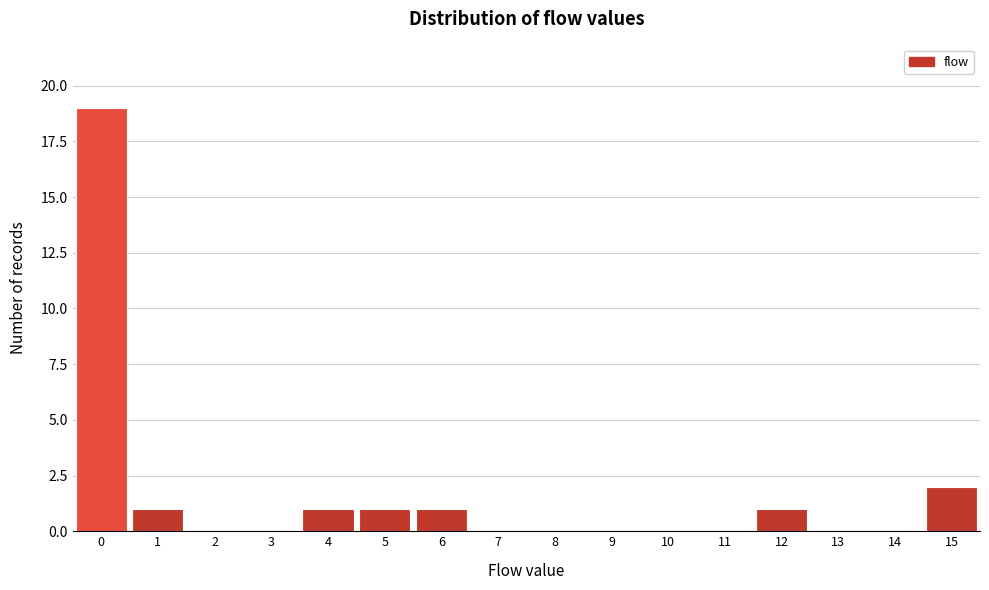

Over which range of the x-axis is the bar tallest?

-0.5 to 0.5